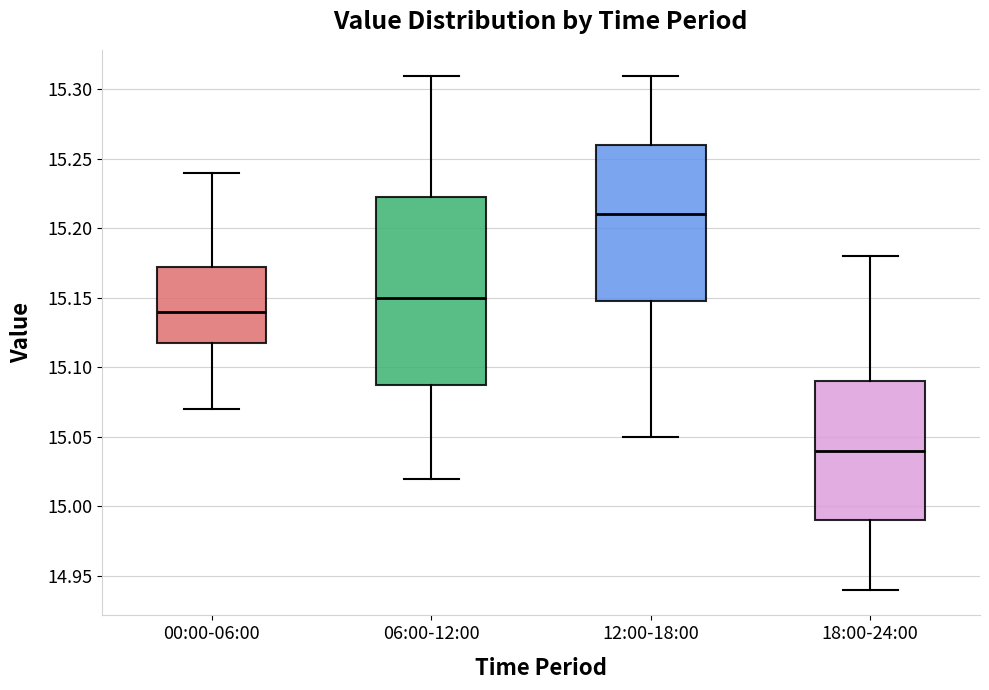

Where is the lower edge of the box for 00:00-06:00 on the y-axis? The values are not printed on the chart, so give them approximately, as read against the axis.

15.120